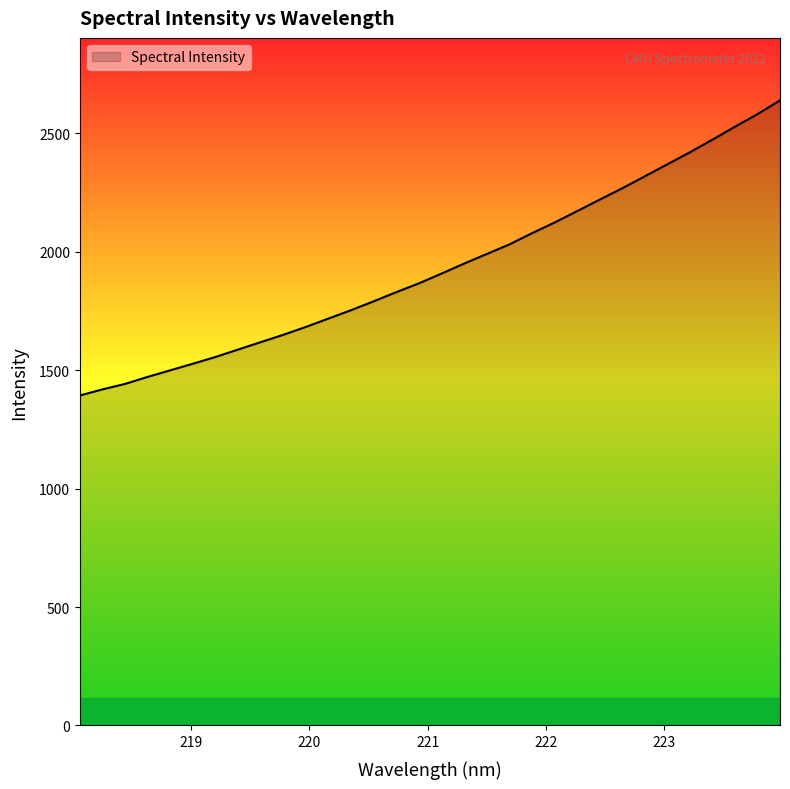

What is the smallest value displayed?

1392.8